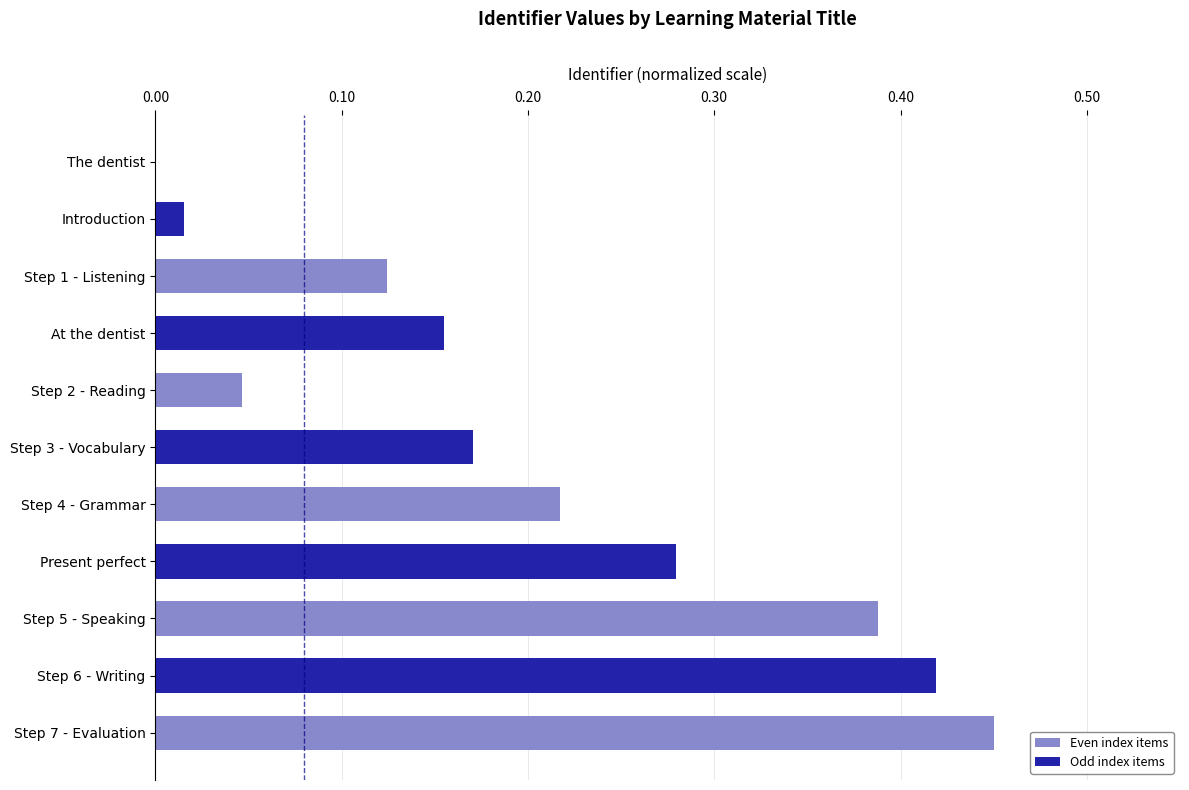

What is the sum of all values?

2.3